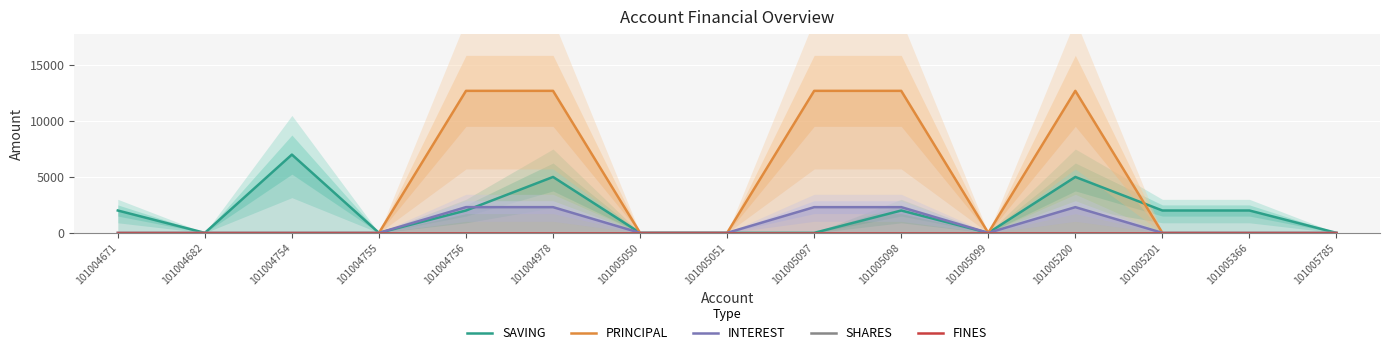

What are all the series names shown in the legend?

SAVING, PRINCIPAL, INTEREST, SHARES, FINES